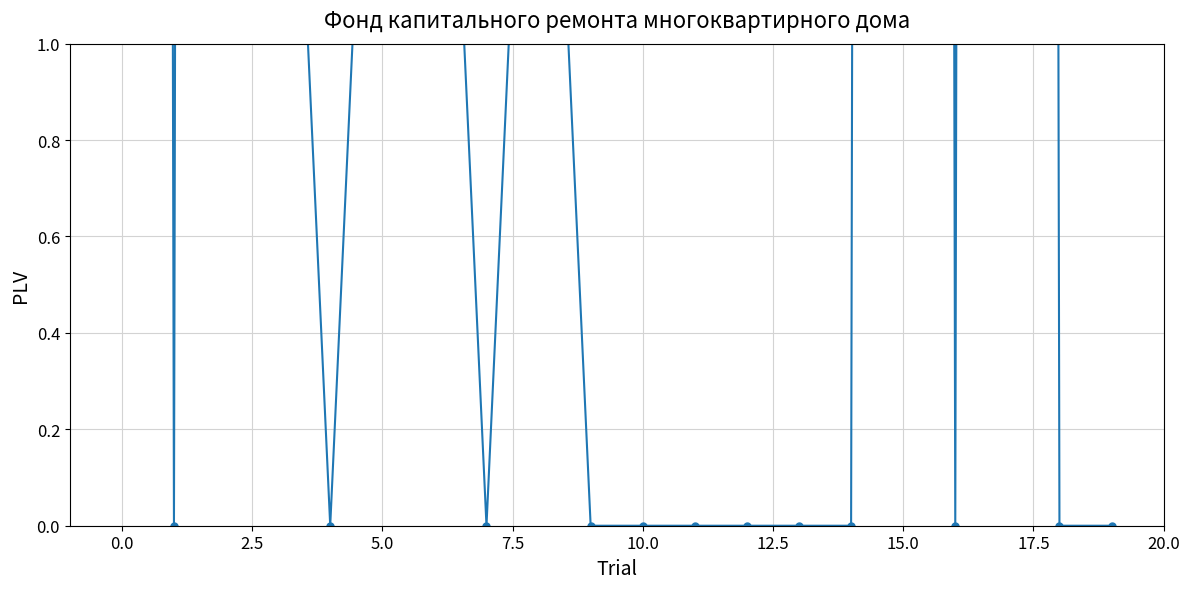

How many points are higher than both their immediate neighbors (excluding endpoints)?

4